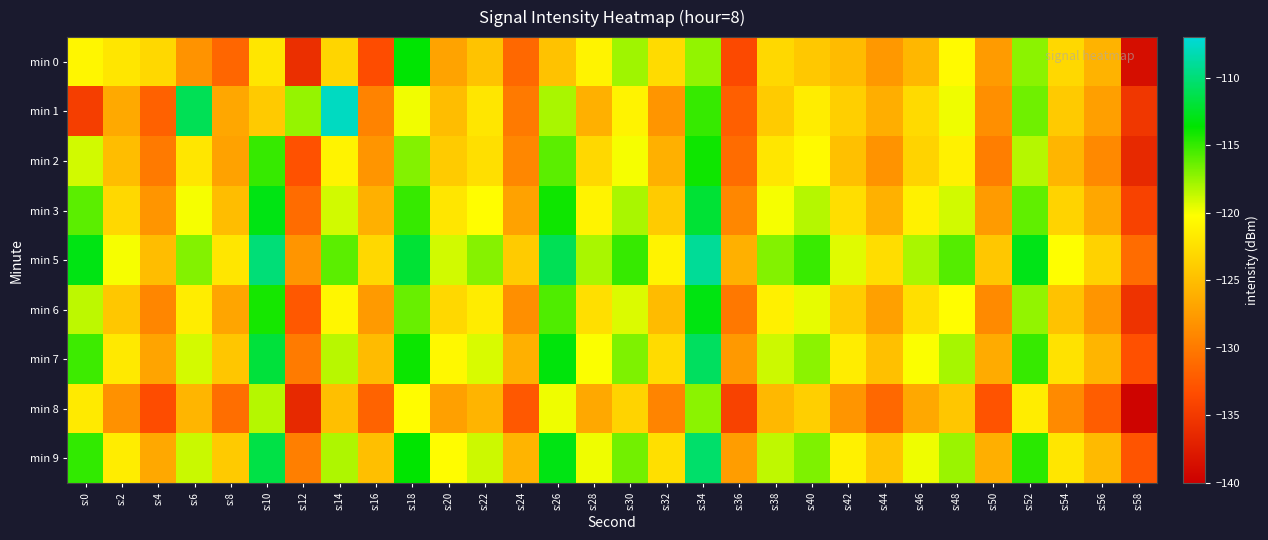

Which series has the largest total across all categories?

min 5